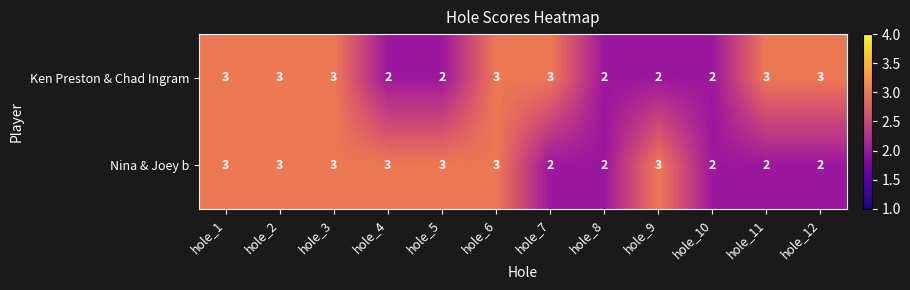

Reading left to right, list all the values displayed in this chart.

Ken Preston & Chad Ingram: 3	3	3	2	2	3	3	2	2	2	3	3
Nina & Joey b: 3	3	3	3	3	3	2	2	3	2	2	2